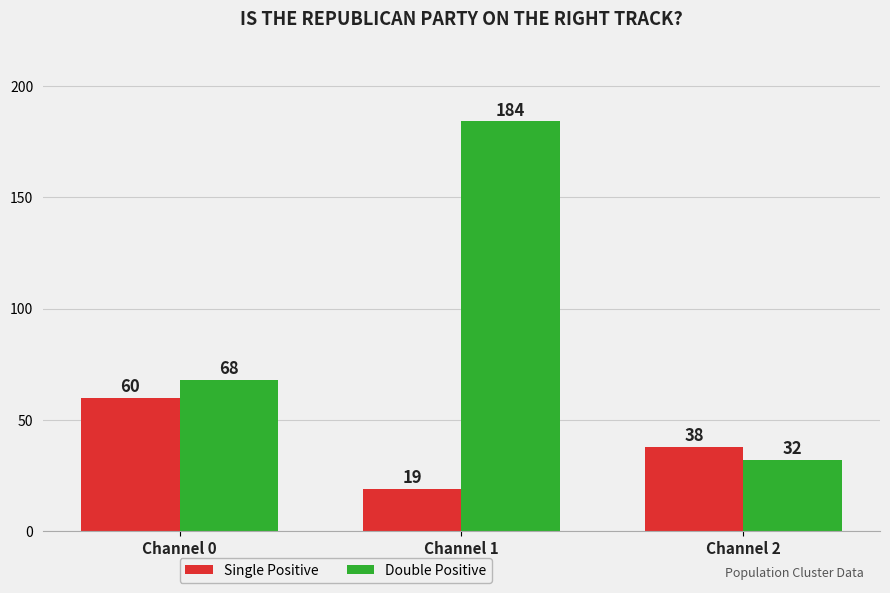

Is the value of Single Positive at Channel 1 greater than the value of Double Positive at Channel 0?

No